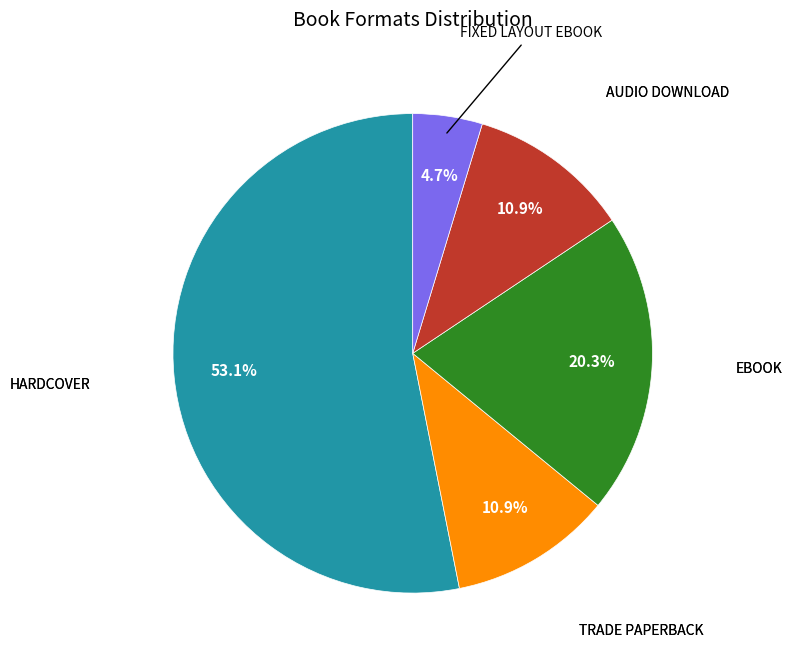

Is there a majority slice in this chart?

Yes